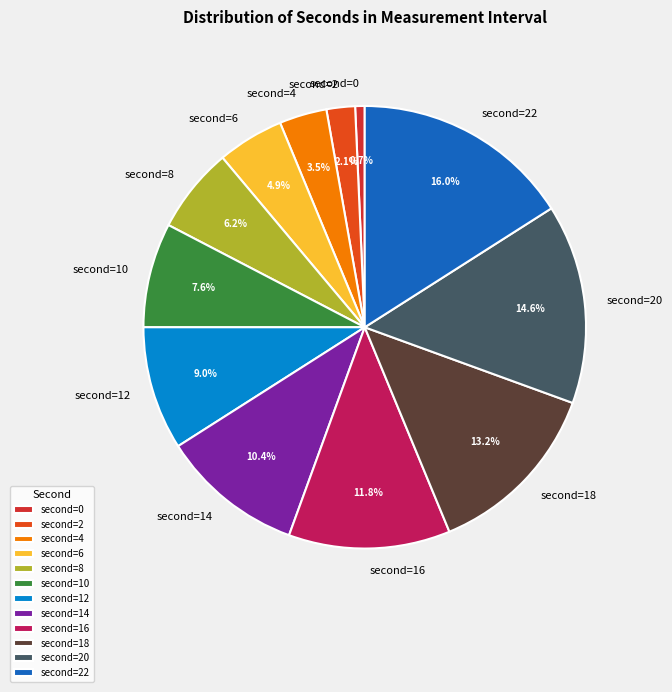

Count the number of slices in the pie.

12